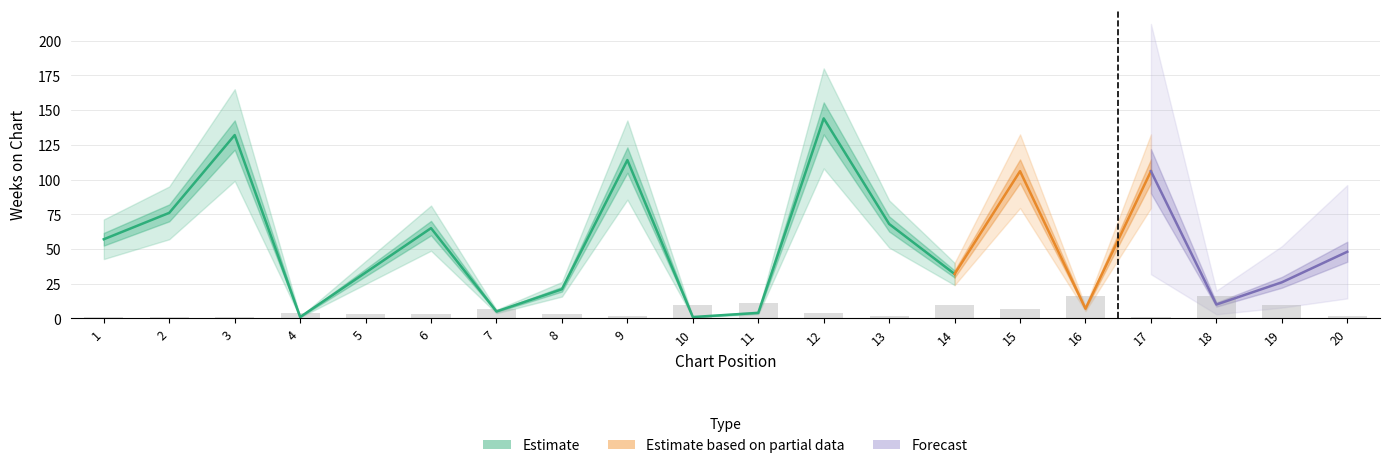

Which label corresponds to the largest value in the chart?

16